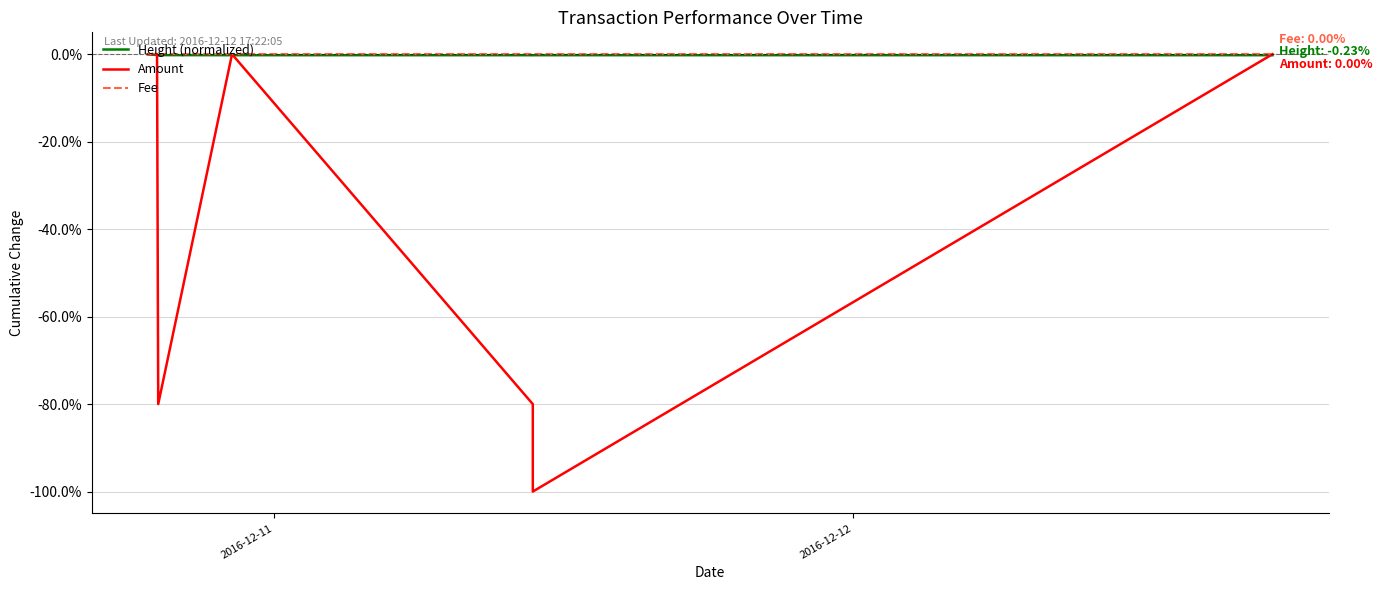

Reading left to right, list all the values displayed in this chart.

Height (normalized): 0.0	-0.1	-0.1	-0.2	-0.2	-0.2	-0.2	-0.2
Amount: 0.0	0.0	0.0	-80.0	0.0	-80.0	-100.0	0.0
Fee: 0.0	0.0	0.0	0.0	0.0	0.0	0.0	0.0